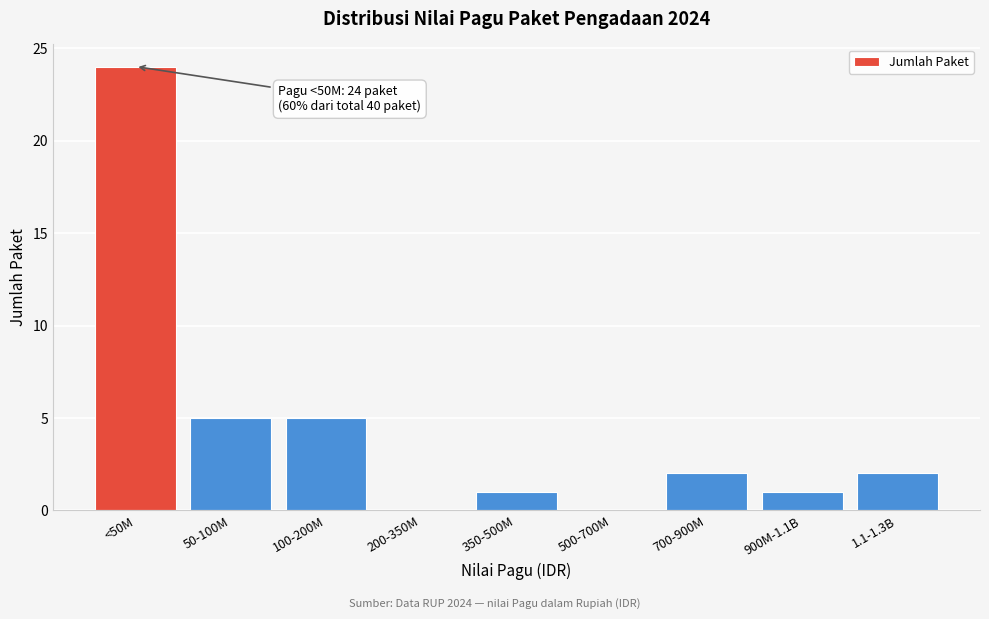

Reading left to right, list all the values displayed in this chart.

<50M=24	50-100M=5	100-200M=5	200-350M=0	350-500M=1	500-700M=0	700-900M=2	900M-1.1B=1	1.1-1.3B=2